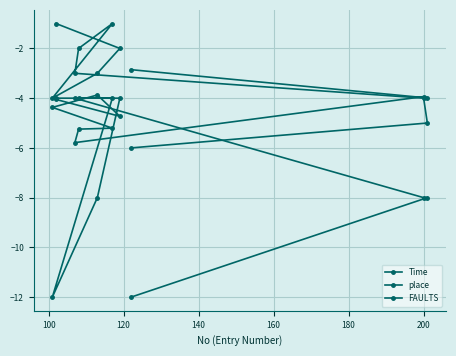

Which series has the largest total across all categories?

place